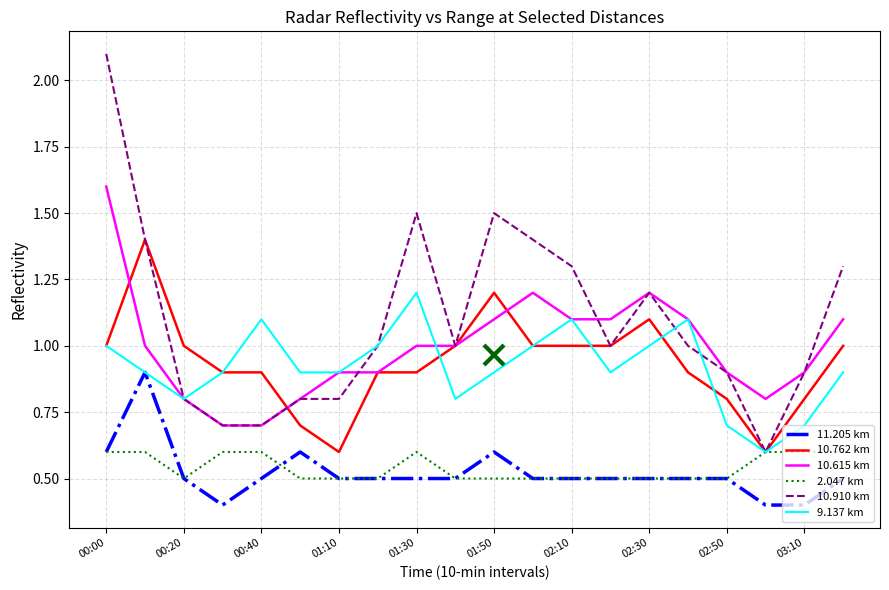

True or false: 10.615 km and 2.047 km intersect in this chart.

False